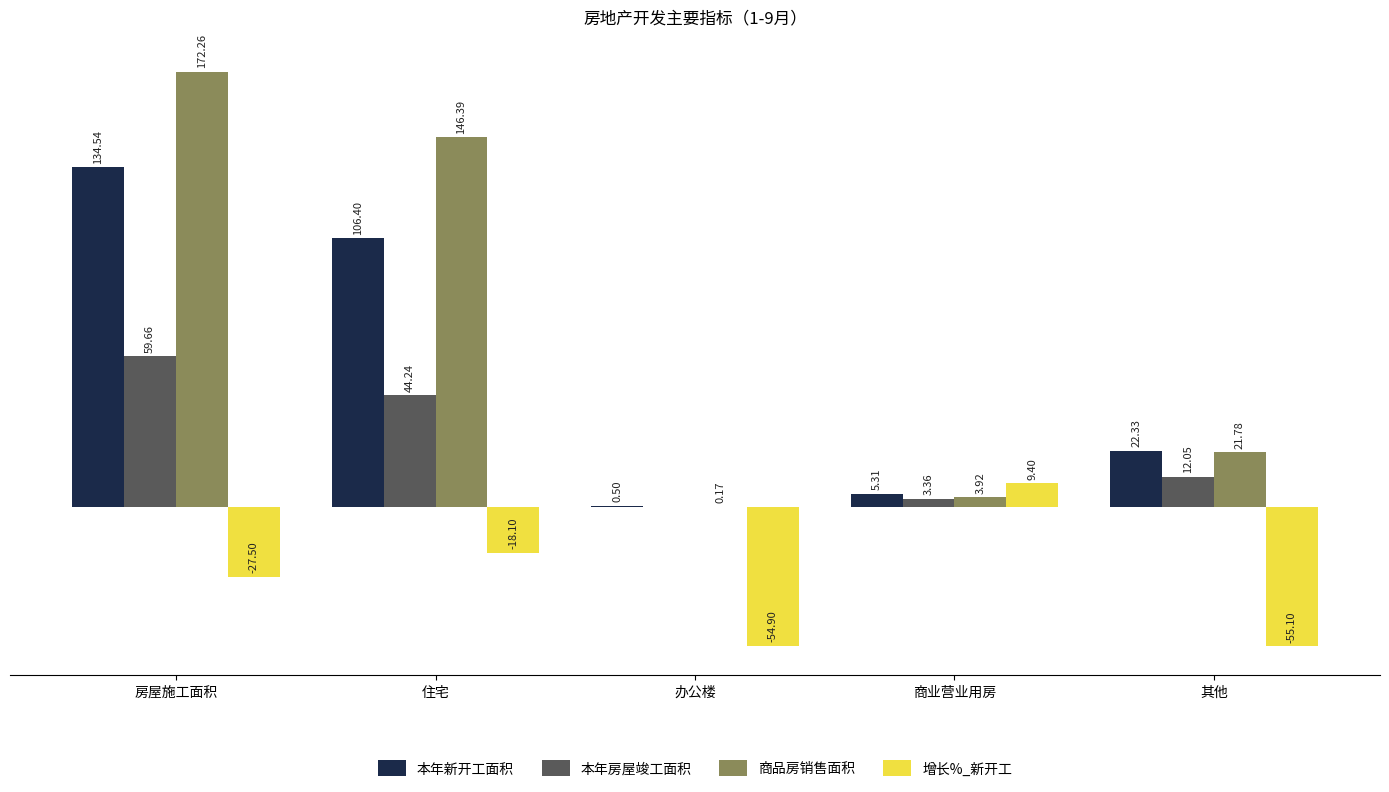

Where does the 本年新开工面积 series first go above 22?

房屋施工面积